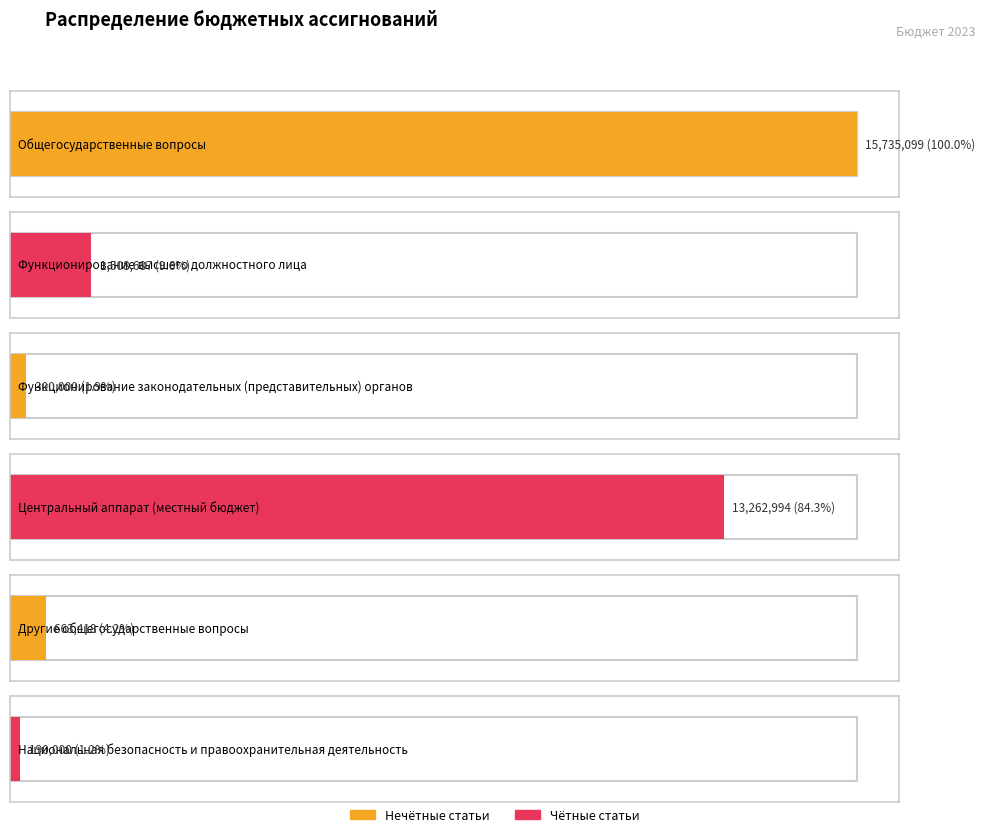

Rank the categories by value from lowest to highest.

Национальная безопасность
и правоохранительная деятельность, Функционирование законодательных
(представительных) органов, Другие общегосударственные
вопросы, Функционирование высшего
должностного лица, Центральный аппарат
(местный бюджет), Общегосударственные вопросы